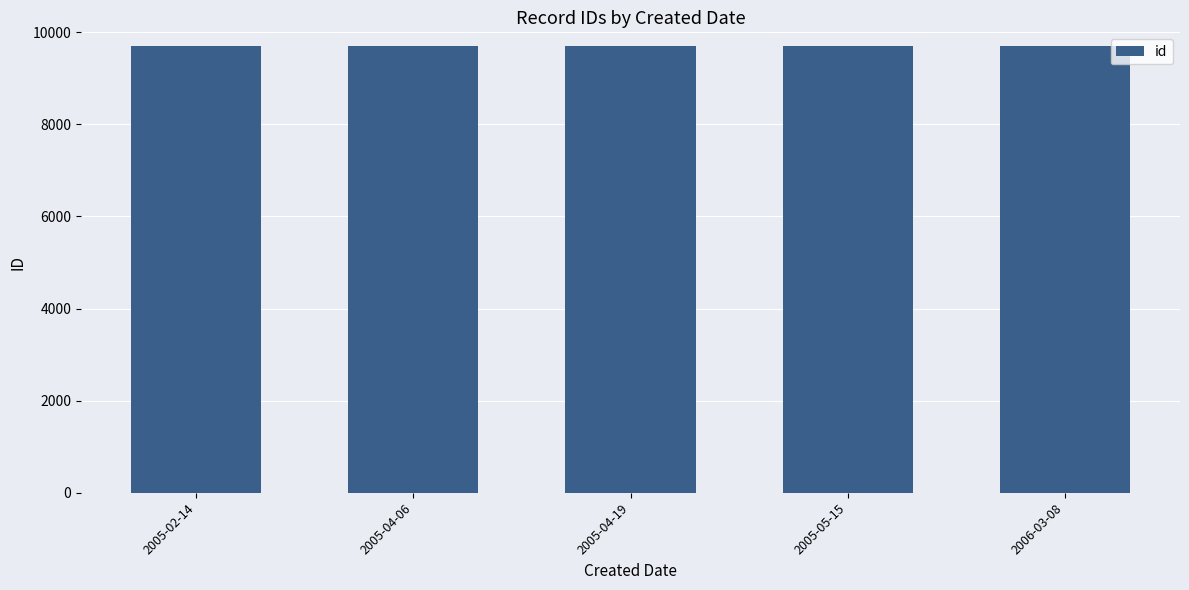

How many categories are shown in the chart?

5